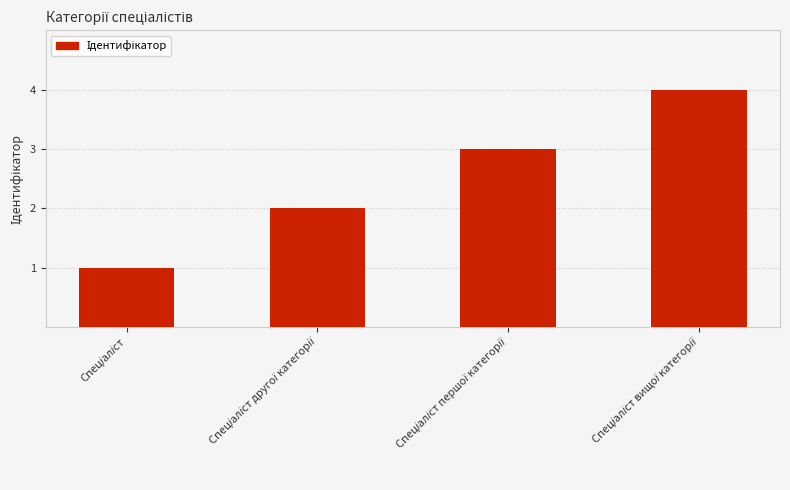

Does the chart contain stacked bars?

No